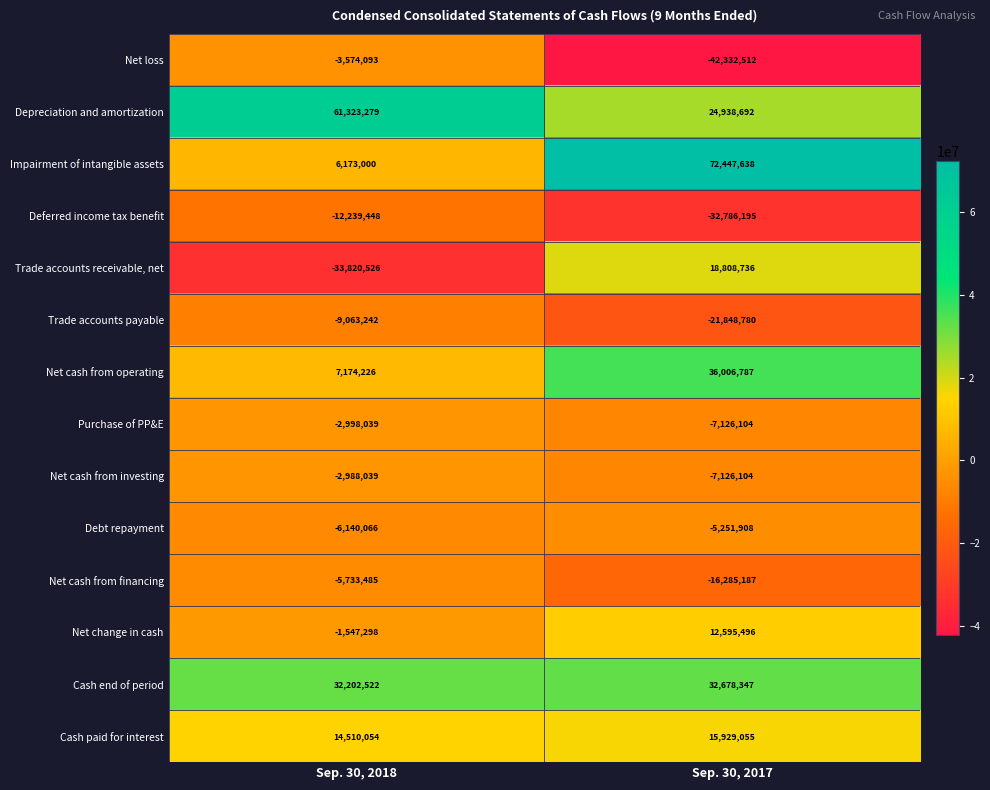

What is the spread (max minus min) of values at Sep. 30, 2017?

114780150